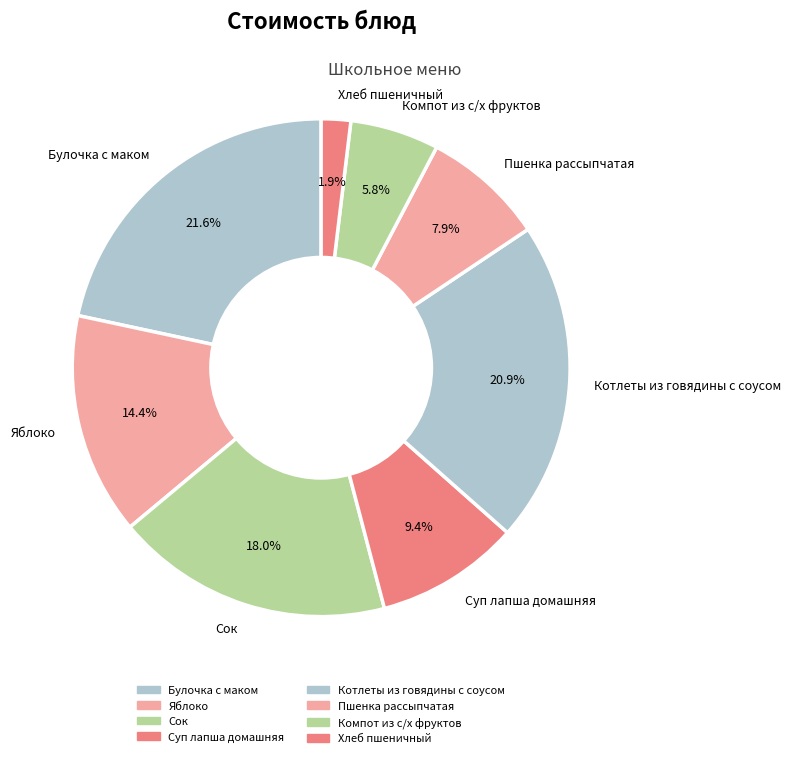

What percentage is the Яблоко slice, to the nearest percent?

14%